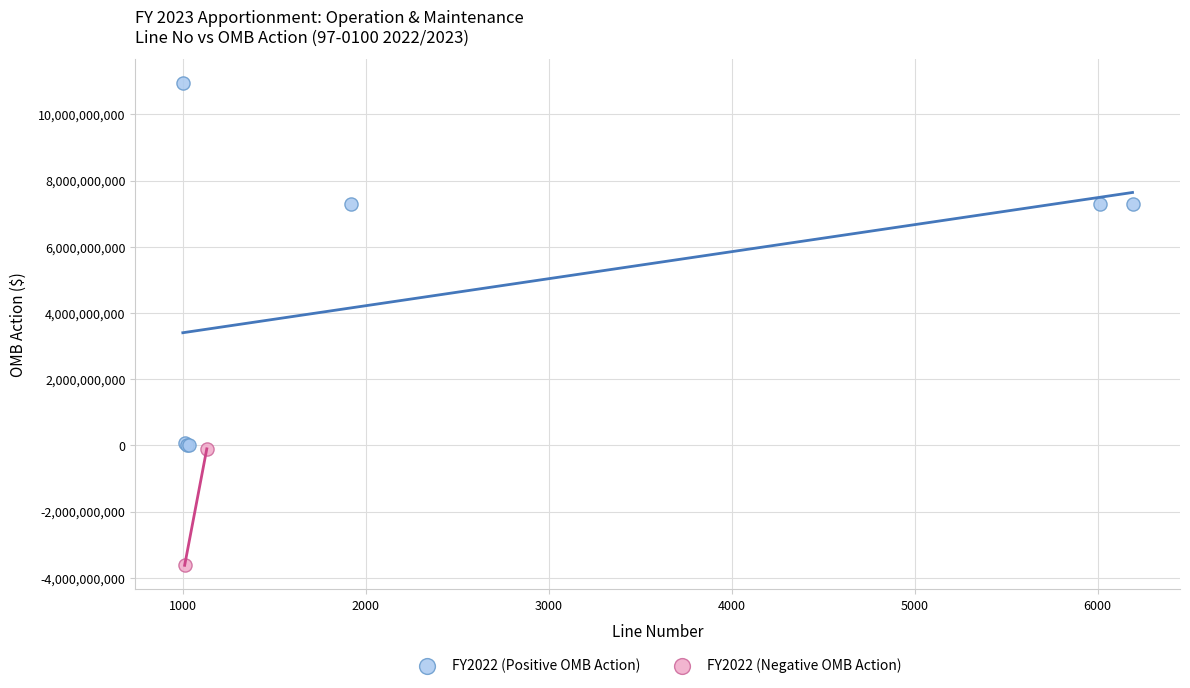

What are all the series names shown in the legend?

FY2022 (Positive OMB Action), FY2022 (Negative OMB Action)